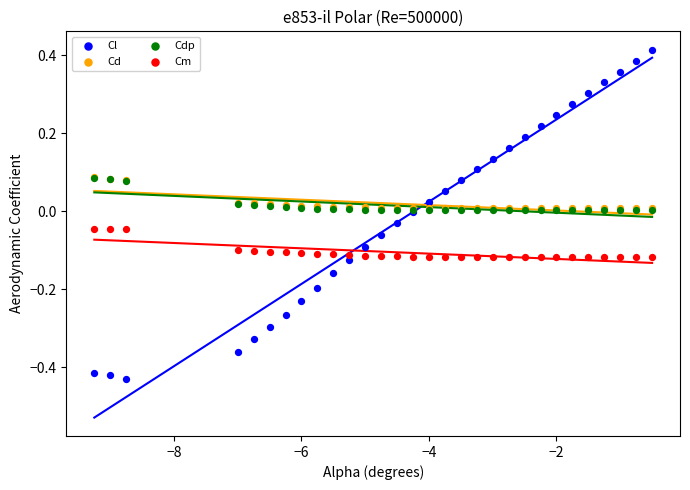

Which series reaches the maximum Y coordinate?

Cl